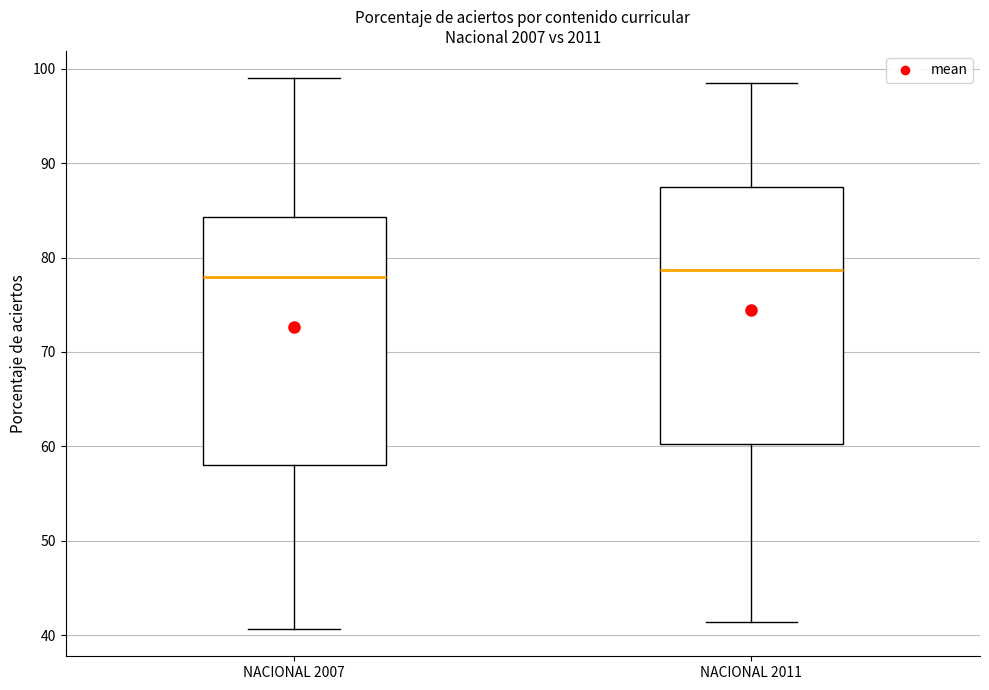

Reading left to right, read every box against the y-axis: the position of its median line, the range the box covers, and the ends of its whiskers. The values are not printed on the chart, so give them approximately, as read against the axis.

NACIONAL 2007: median 78, box 58 to 84, whiskers 41 to 99
NACIONAL 2011: median 79, box 60 to 87, whiskers 41 to 99